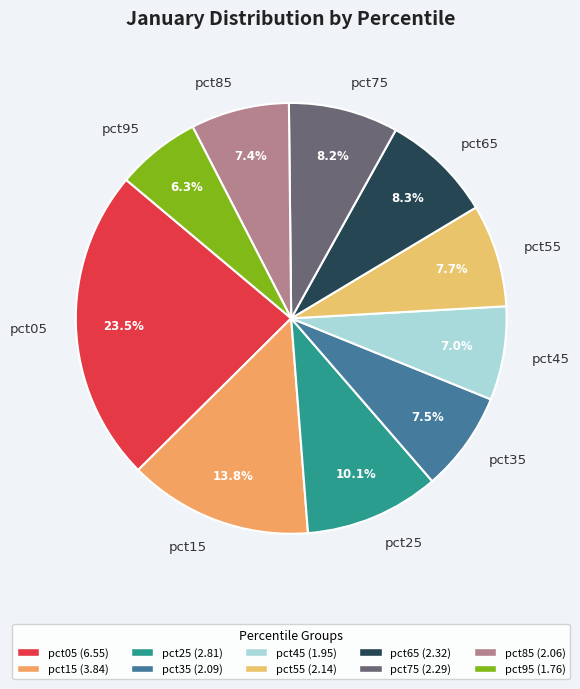

To the nearest percent, what portion does pct25 represent?

10%